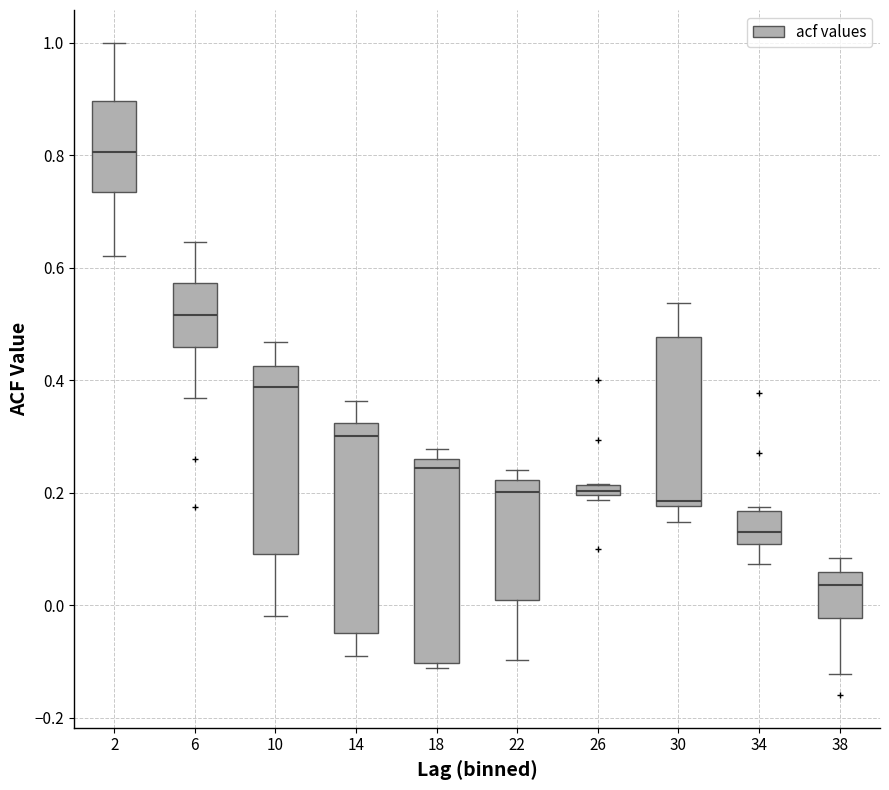

Which box has the lowest median line?

38